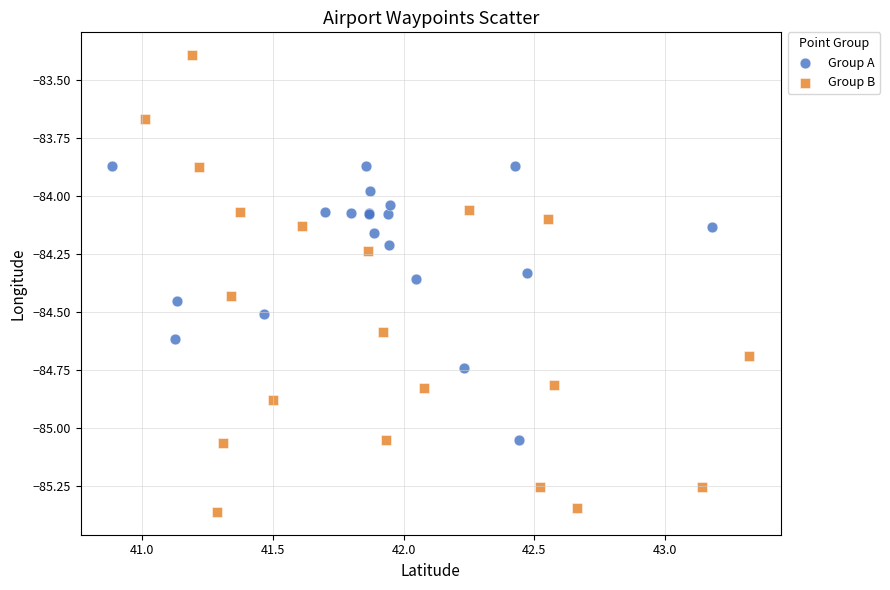

Which series reaches the maximum Y coordinate?

Group B